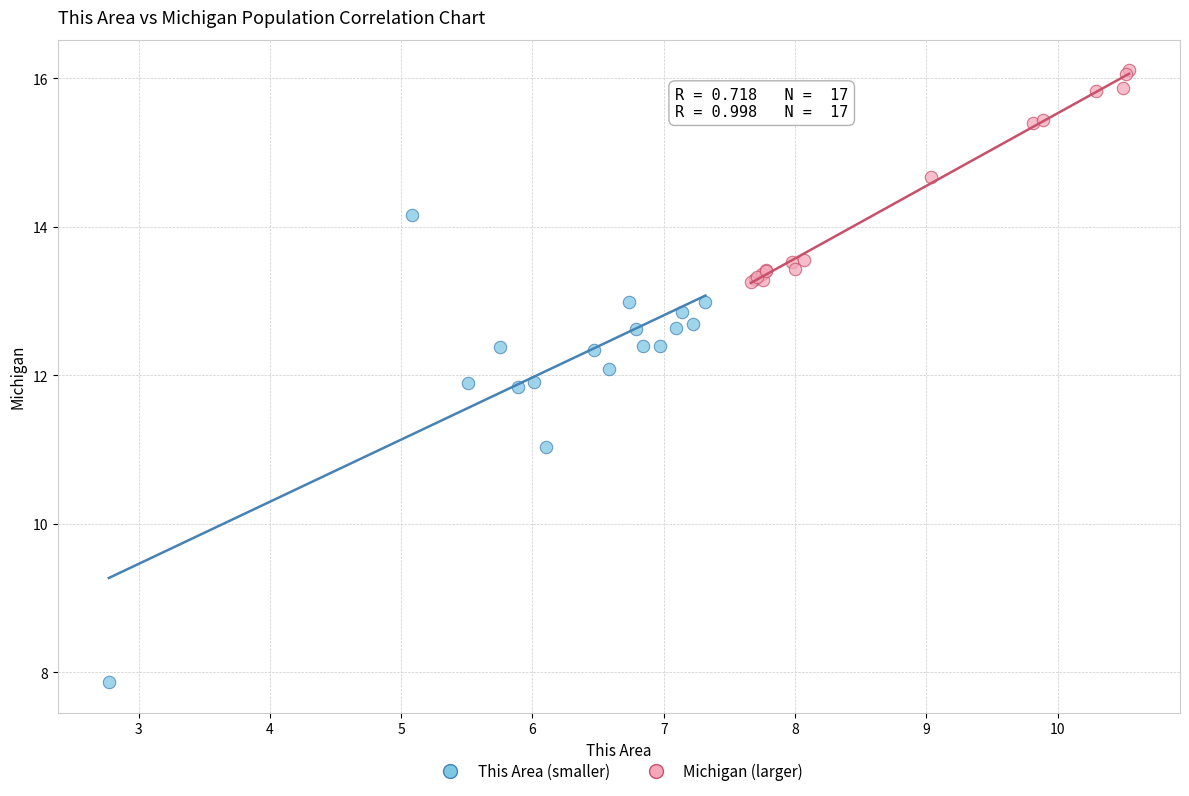

What are all the series names shown in the legend?

This Area (smaller), Michigan (larger)